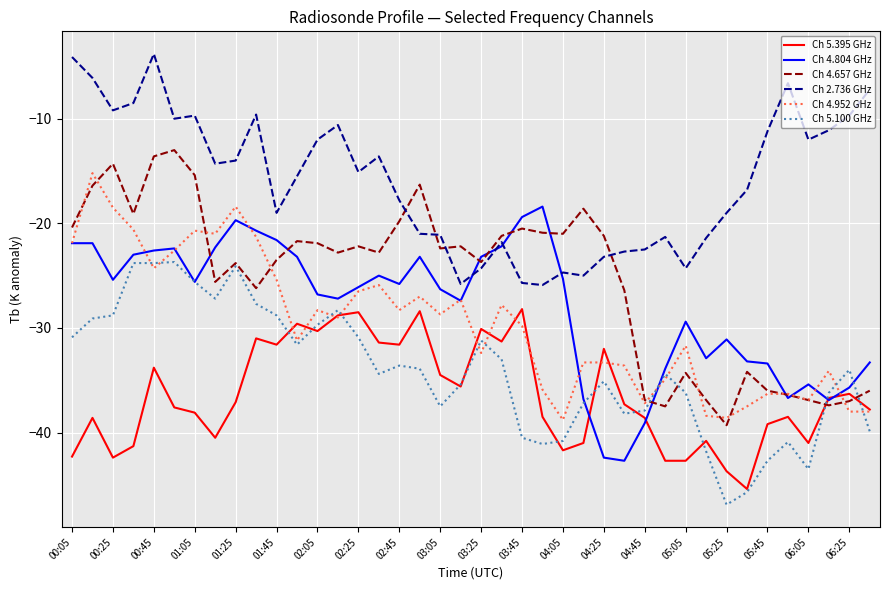

What is the difference between the maximum and second lowest values in the Ch 5.395 GHz series?

15.5